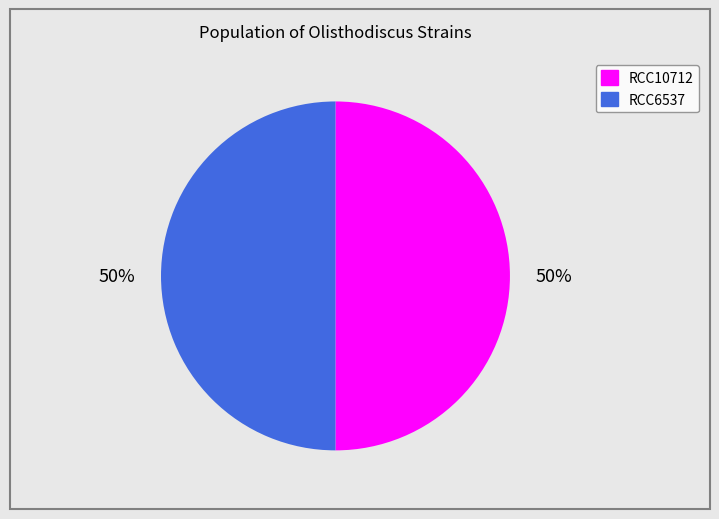

What percentage is the RCC6537 slice, to the nearest percent?

50%